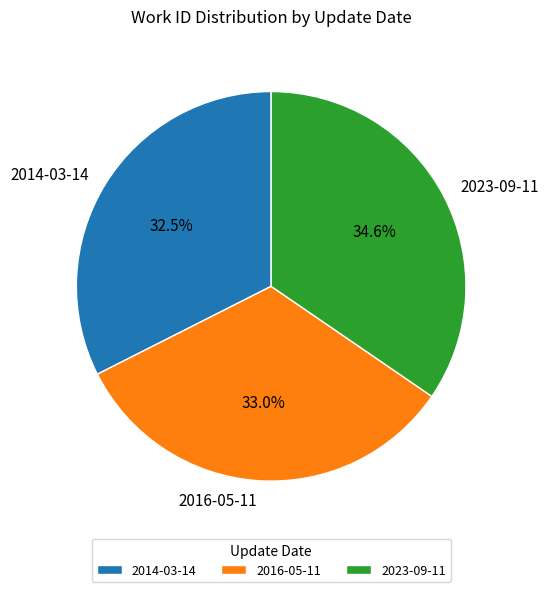

Do 2016-05-11 and 2023-09-11 together represent more than half of the pie?

Yes